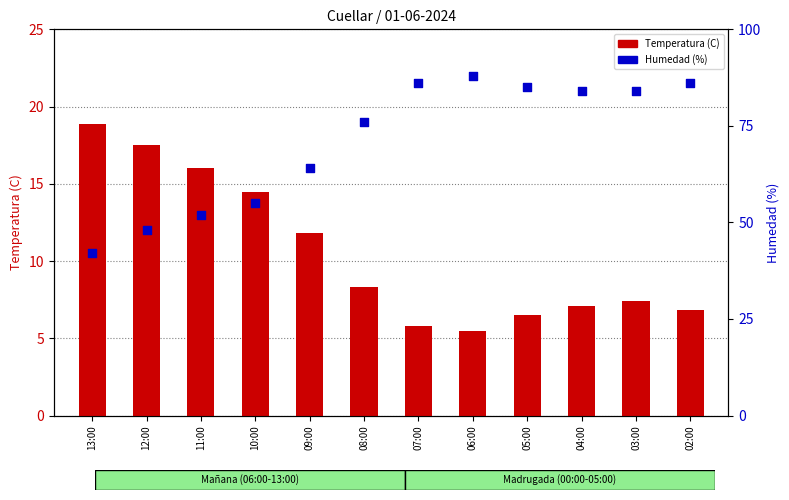

Which series has the largest Y range (max minus min)?

Humedad (%)